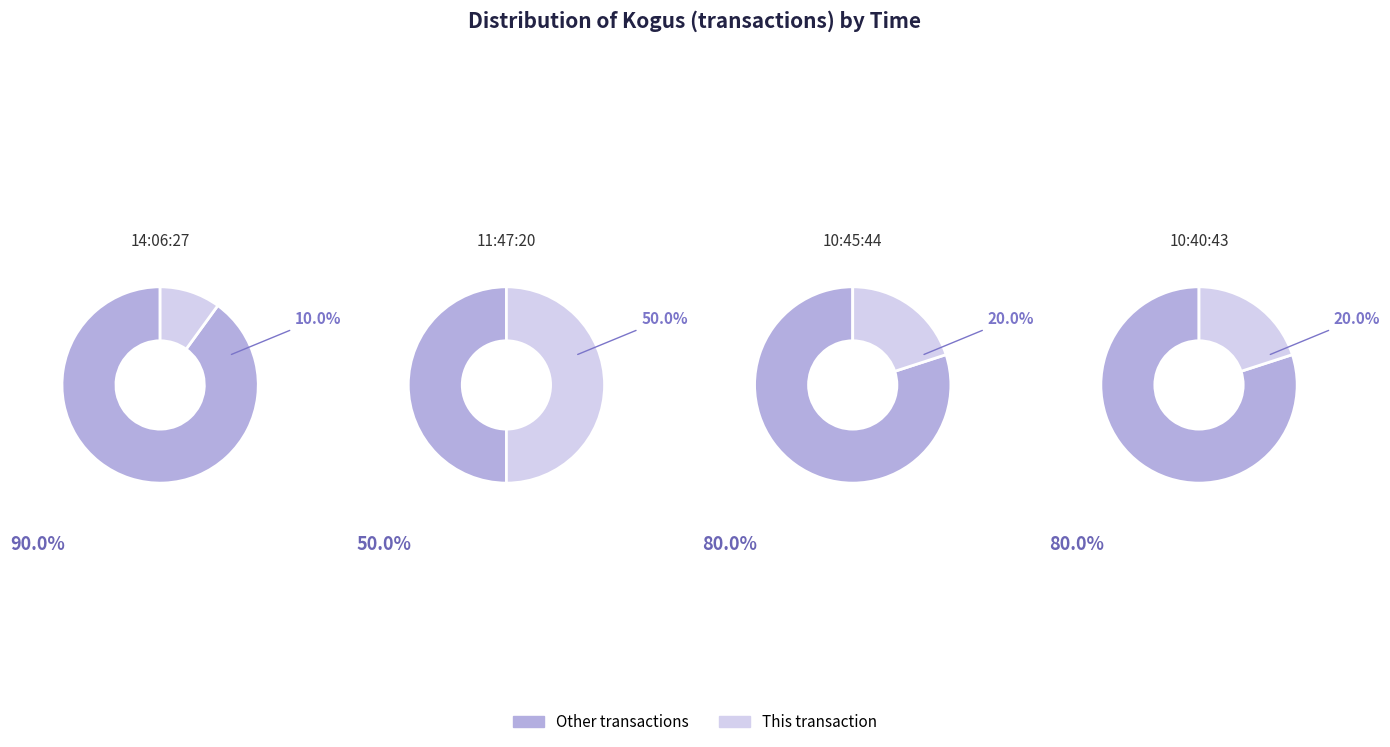

Is it true that 11:47:20 is 50% of the pie?

True